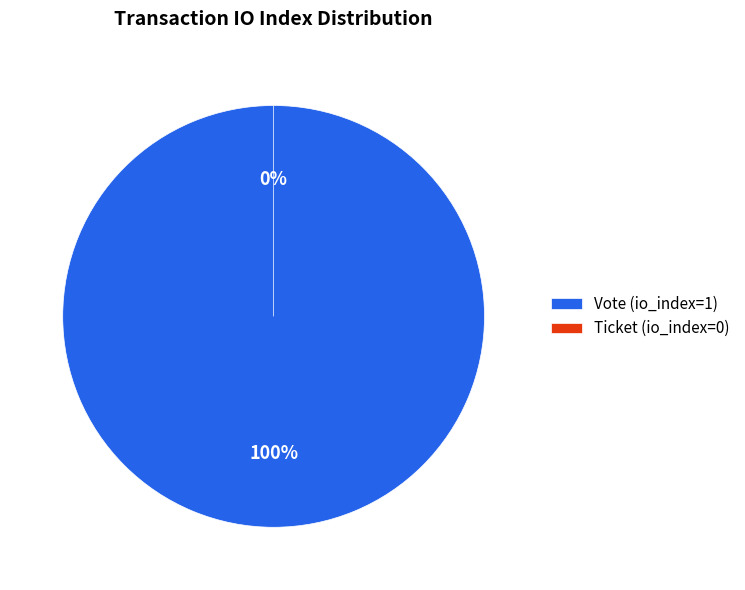

To the nearest percent, what is the average slice percentage?

50%